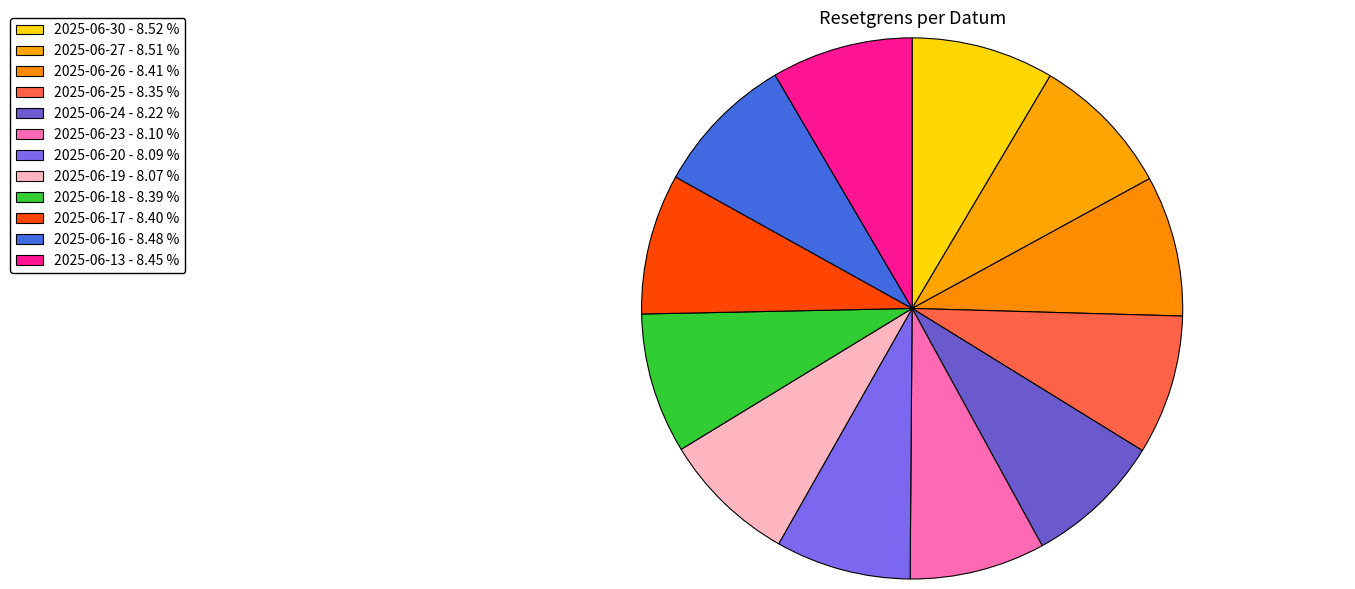

Do 2025-06-20 and 2025-06-24 together represent more than half of the pie?

No